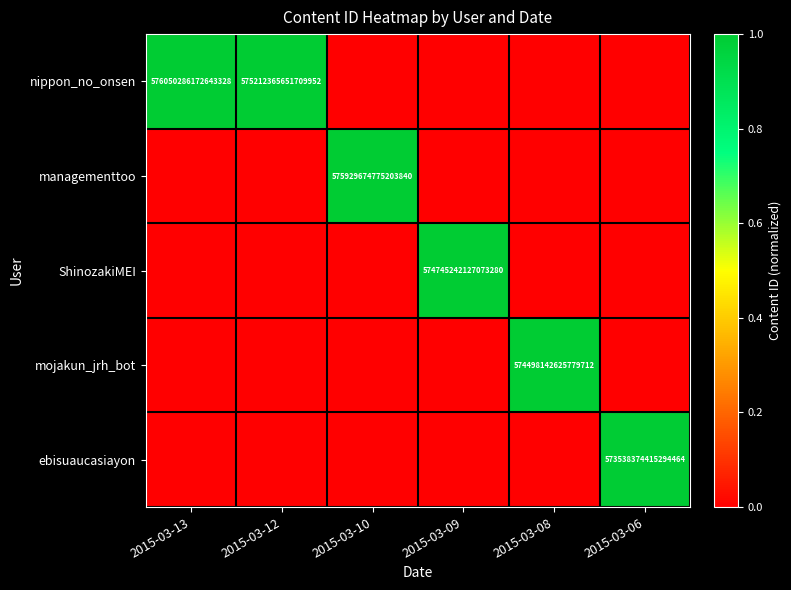

True or false: managementtoo has a value of 575929674775203840 at 2015-03-10.

True